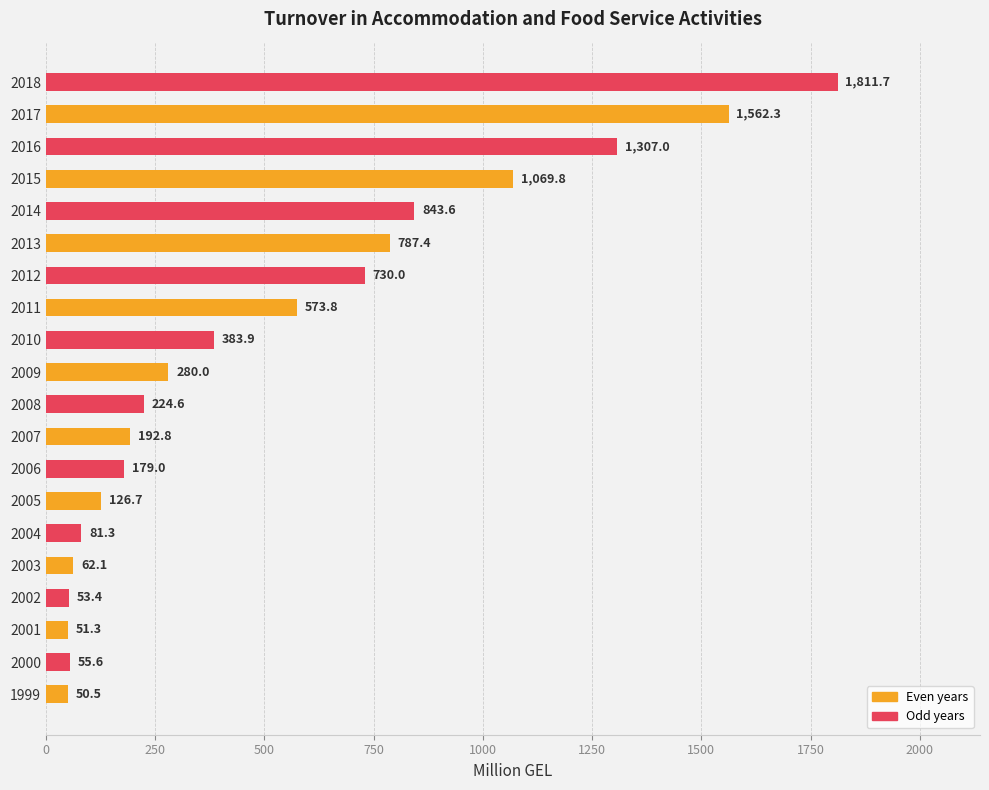

What is the ratio of the value at 2001 to the value at 2004?

0.6